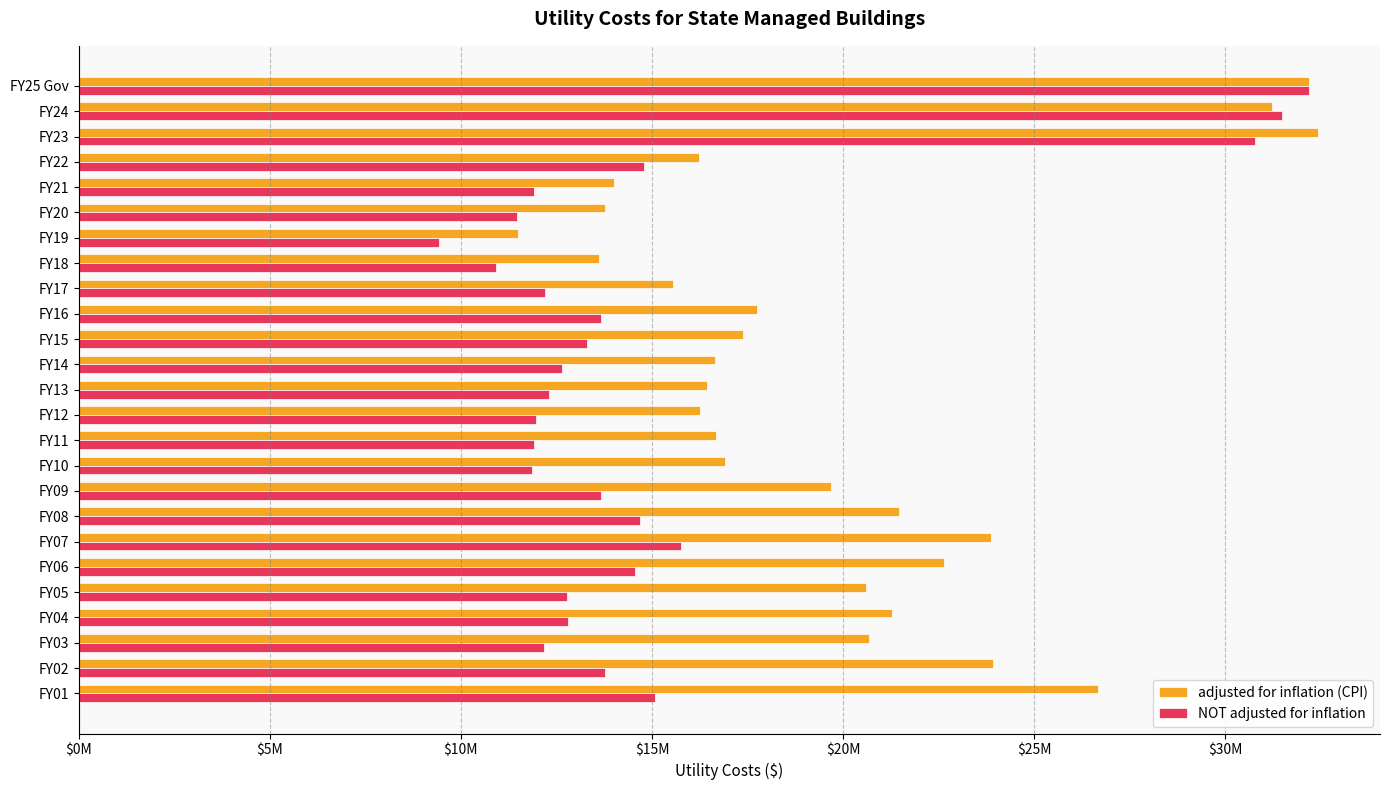

How many bars are there in total?

50